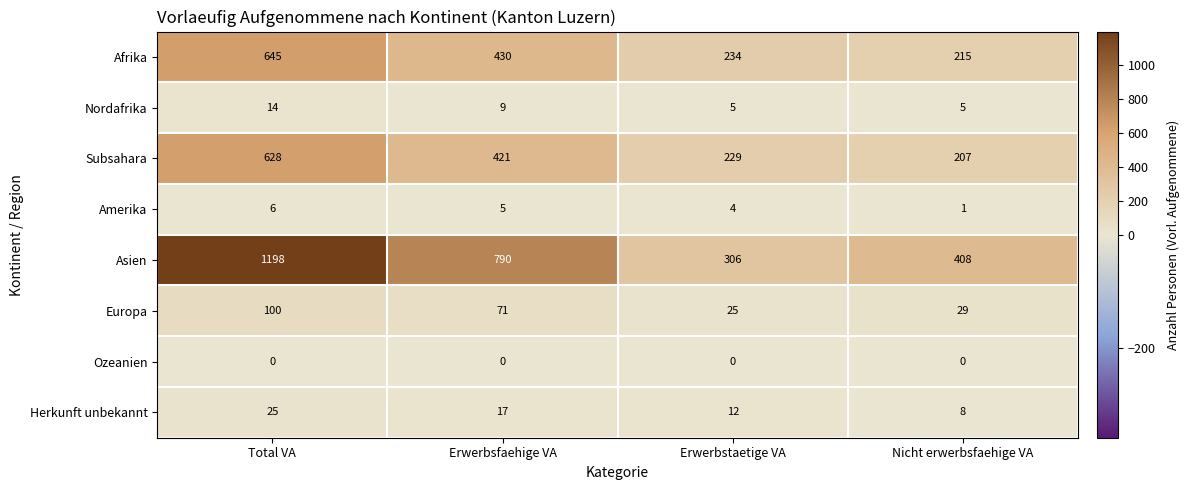

How many categories are shown in the chart?

4